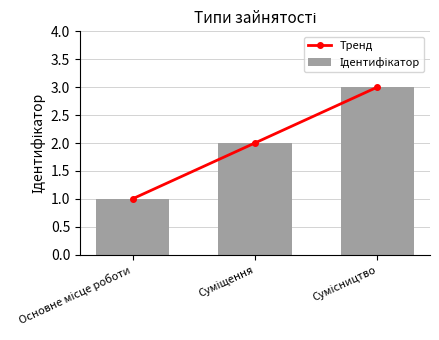

How many data points in Ідентифікатор are less than 2?

1